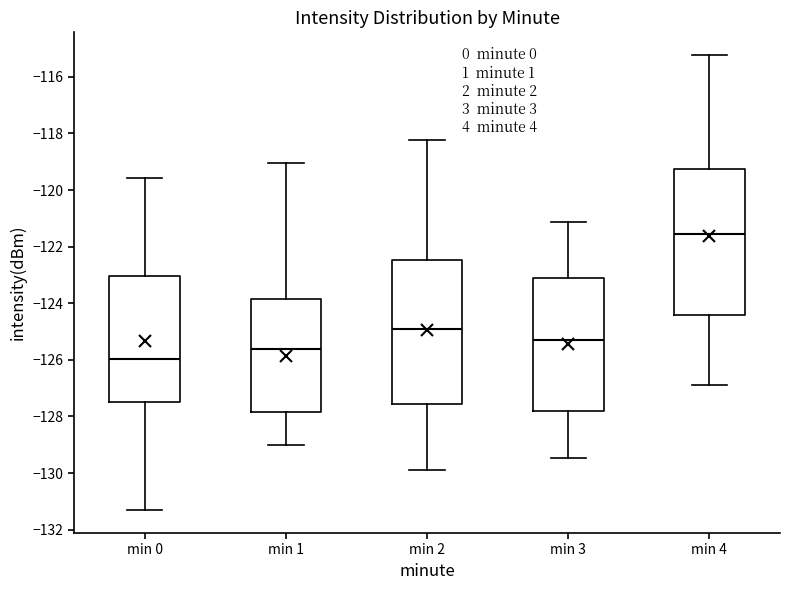

Which box has the lowest median line?

min 0